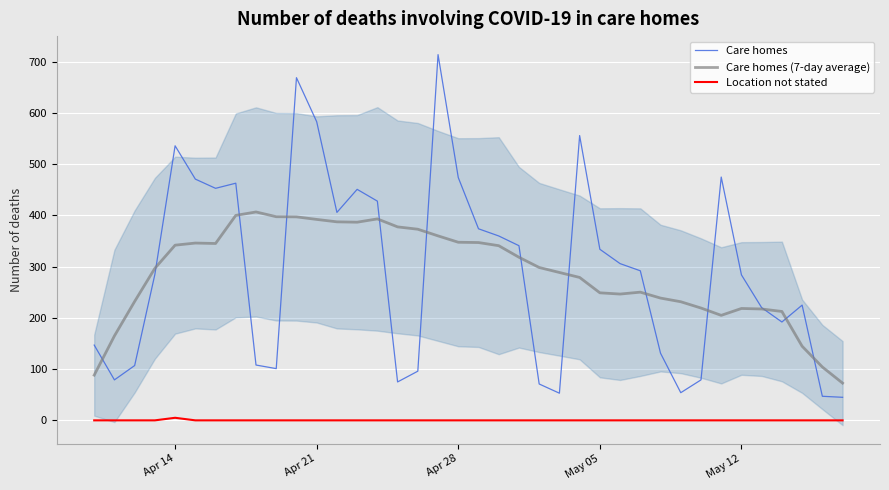

True or false: Location not stated and Care homes cross at least once.

False